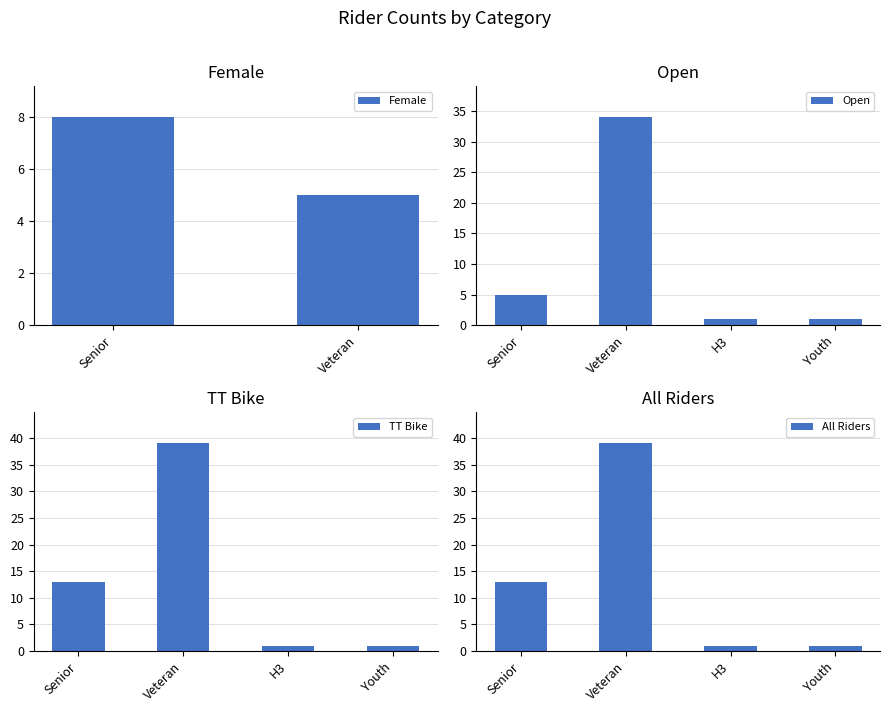

What is the sum of the values at Open and Senior Female?

44